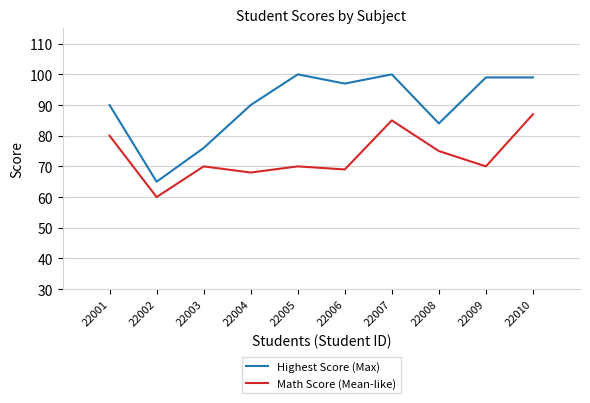

Which series has the widest spread of values?

Highest Score (Max)